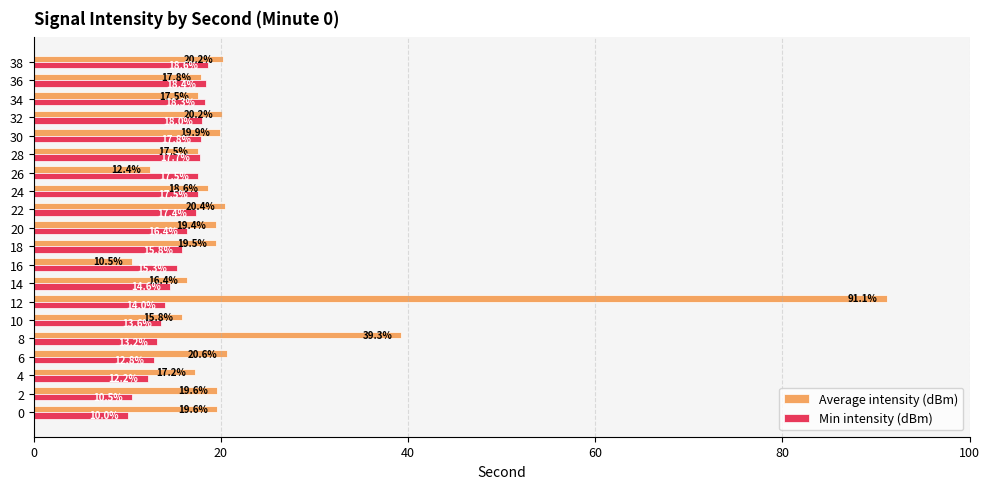

How many values in the Min intensity (dBm) series exceed 16?

10